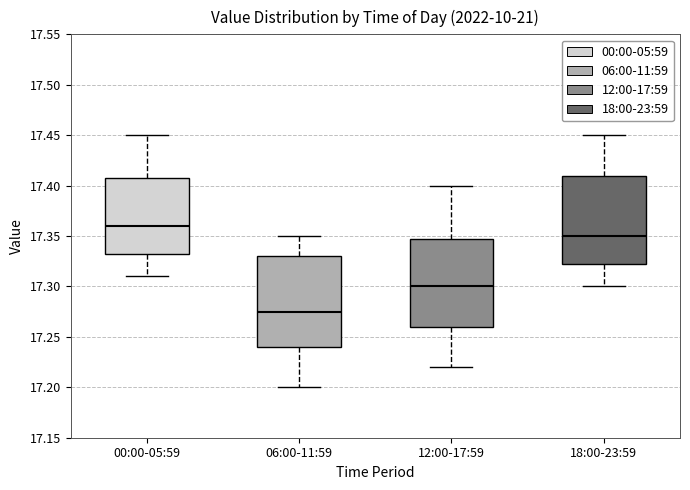

Reading left to right, read every box against the y-axis: the position of its median line, the range the box covers, and the ends of its whiskers. The values are not printed on the chart, so give them approximately, as read against the axis.

00:00-05:59: median 17.360, box 17.335 to 17.410, whiskers 17.310 to 17.450
06:00-11:59: median 17.275, box 17.240 to 17.330, whiskers 17.200 to 17.350
12:00-17:59: median 17.300, box 17.260 to 17.350, whiskers 17.220 to 17.400
18:00-23:59: median 17.350, box 17.325 to 17.410, whiskers 17.300 to 17.450